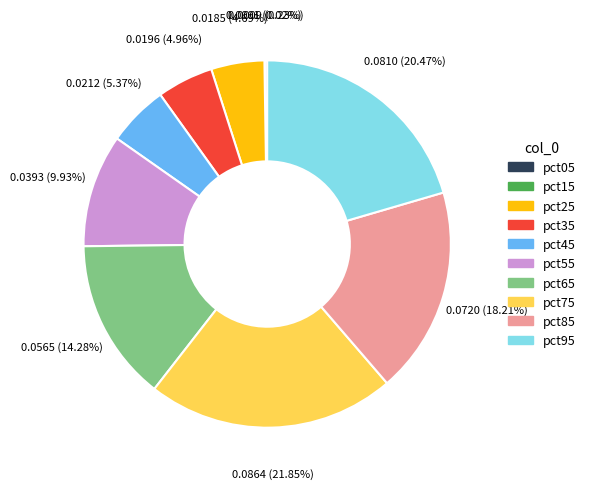

Combined, do pct85 and pct35 account for over 50%?

No